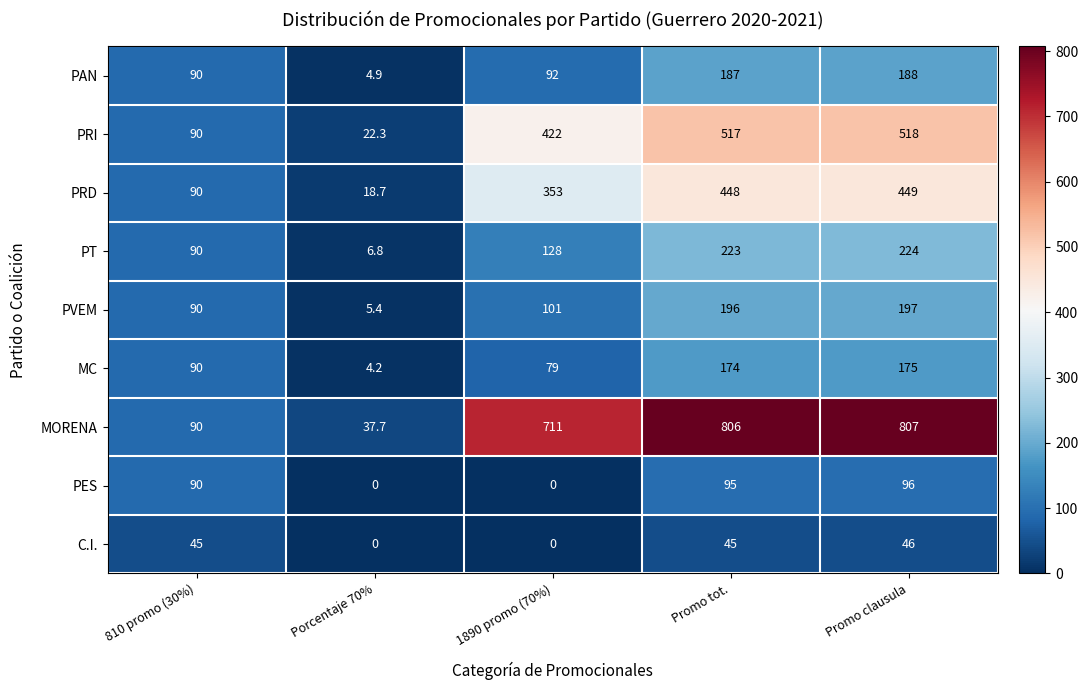

At which category is the sum across all series the highest?

Promo clausula